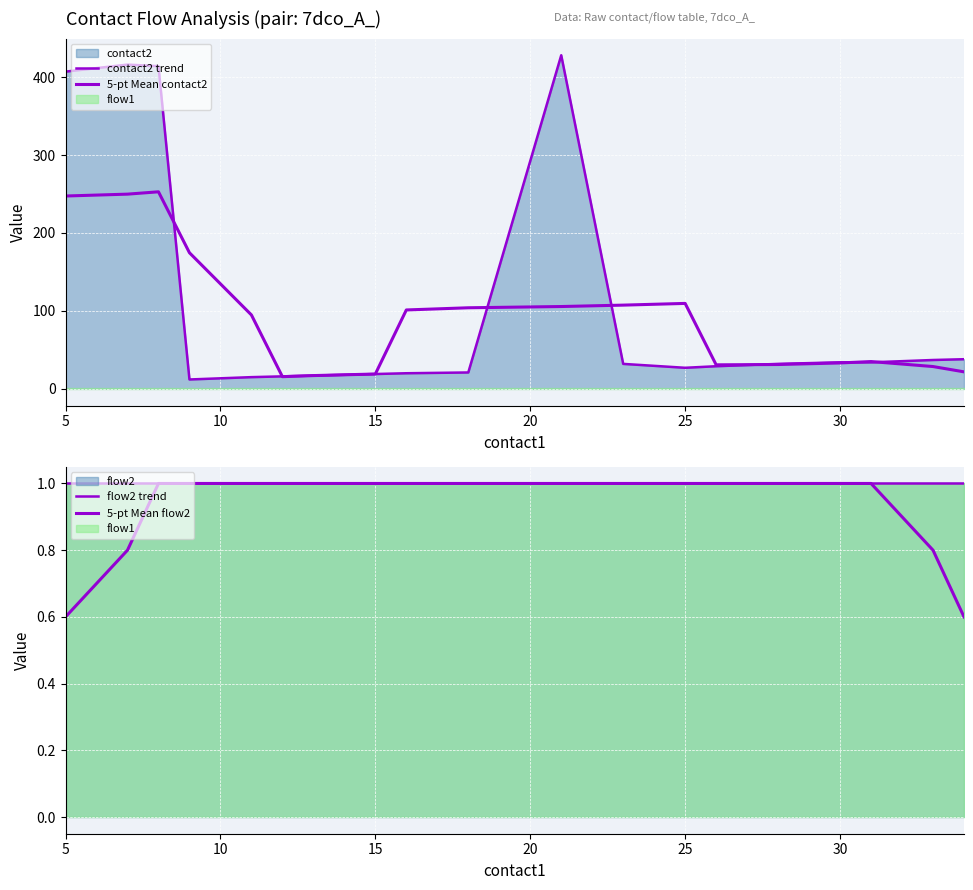

True or false: 5-pt Mean flow2 and flow2 trend intersect in this chart.

False